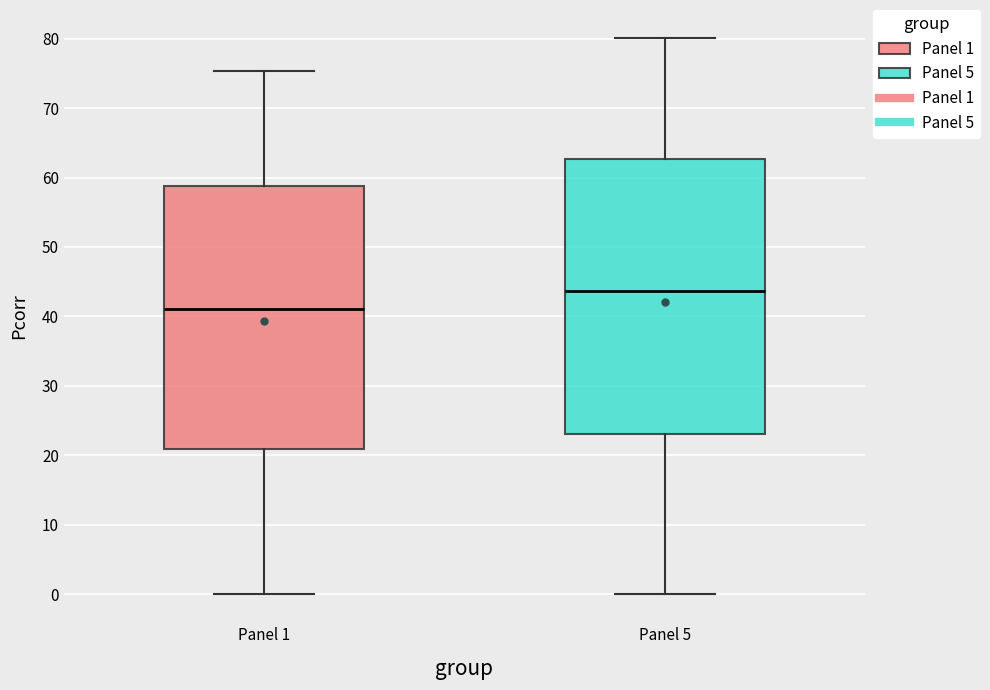

Where does the lower whisker of the box for Panel 1 end on the y-axis? The values are not printed on the chart, so give them approximately, as read against the axis.

0